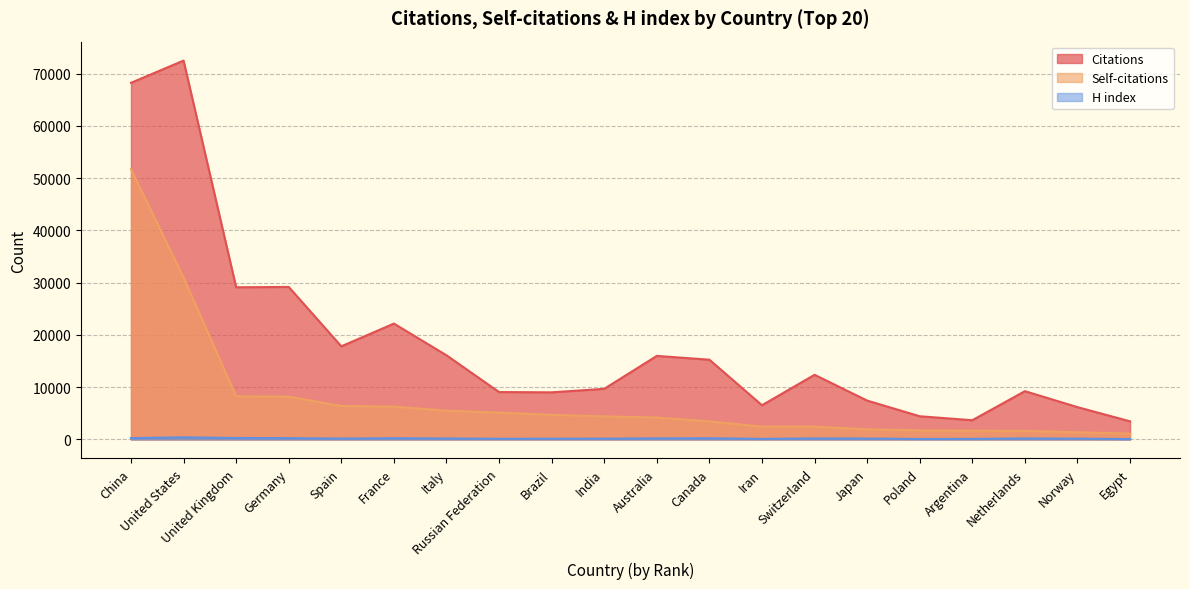

What is the sum of the H index values at India and Switzerland?

333